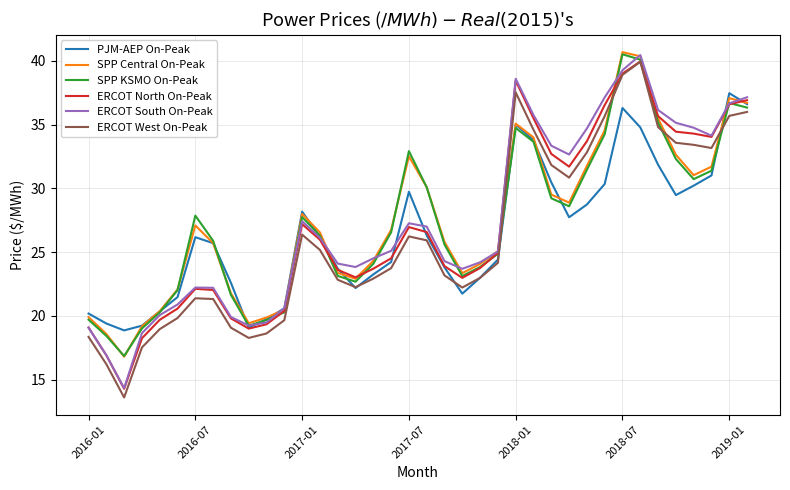

What is the maximum value for PJM-AEP On-Peak?

37.5